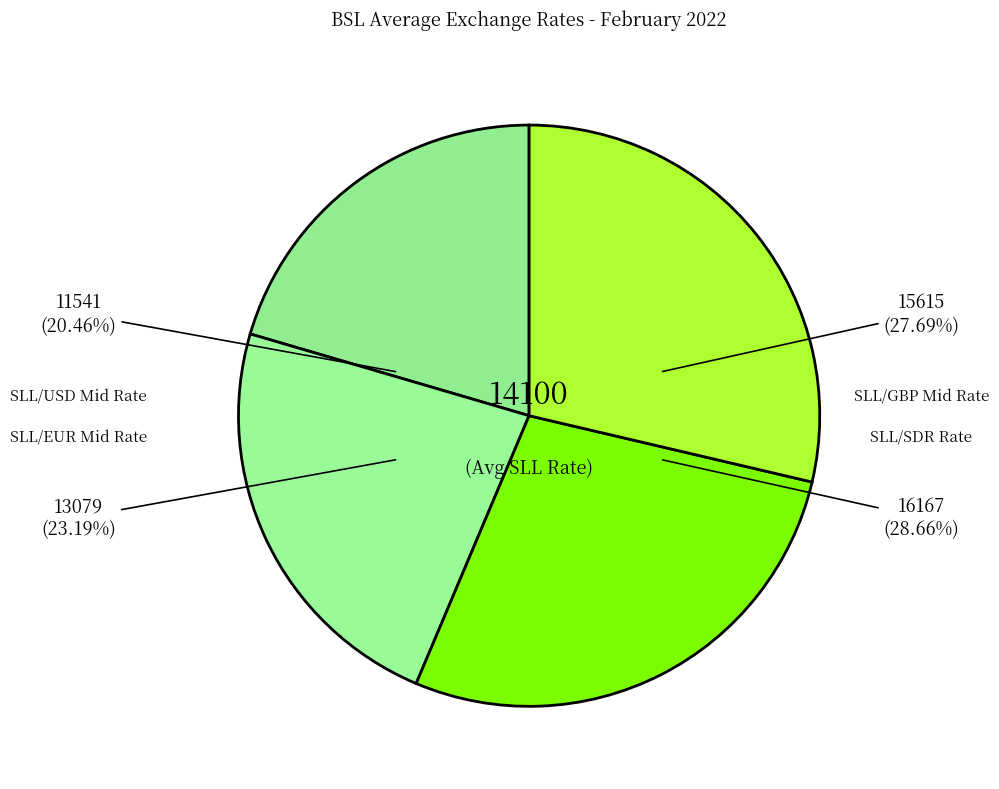

To the nearest percent, what is the combined percentage of SLL/USD Mid Rate and SLL/EUR Mid Rate?

44%